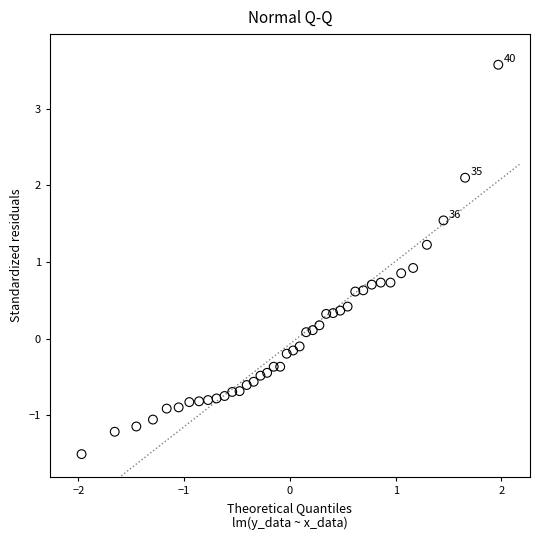

What Y value in the scatter plot is closest to 1?

0.9